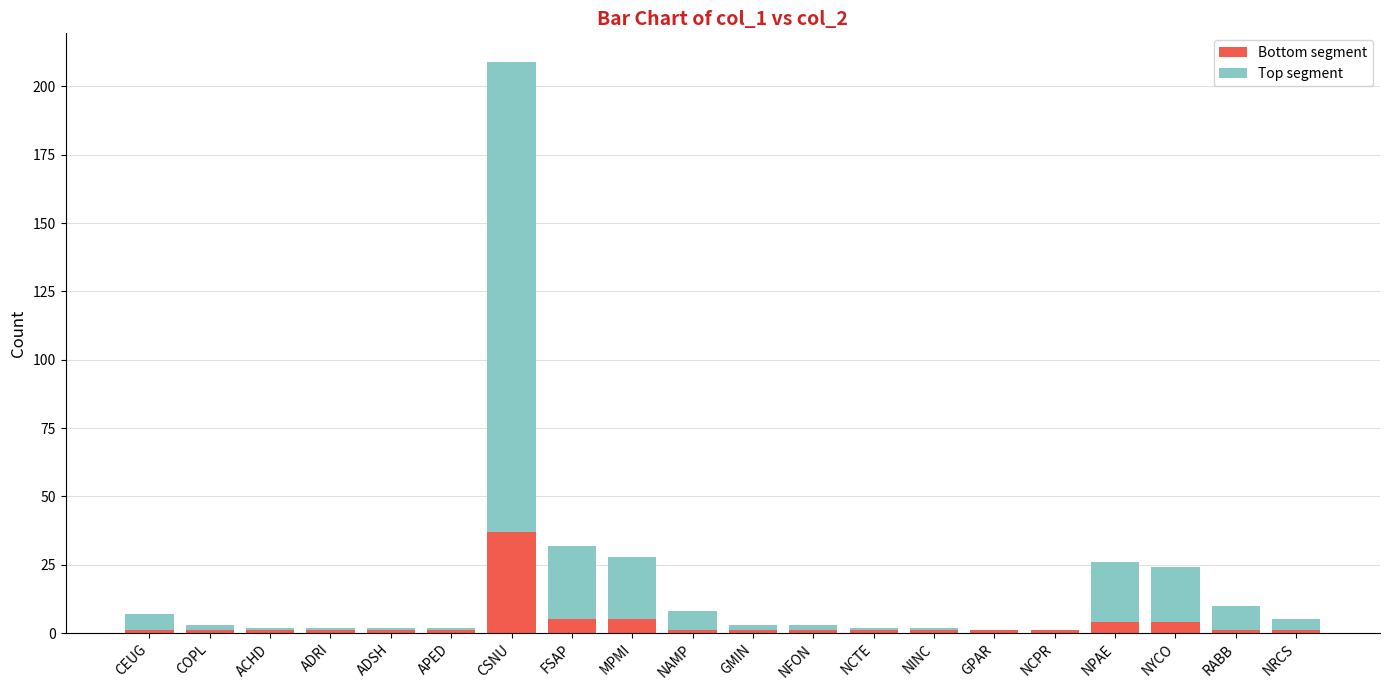

Which category has the highest value in the Bottom segment series?

CSNU